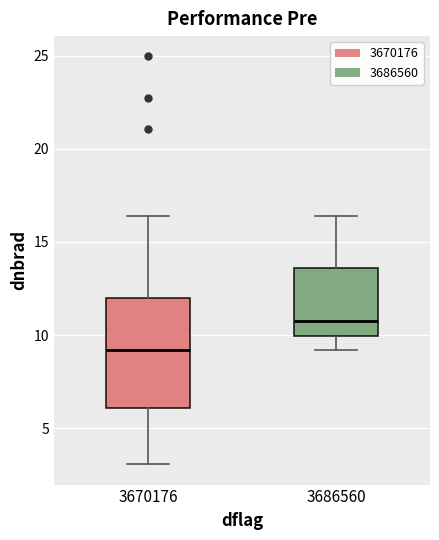

Which box has the highest median line?

3686560